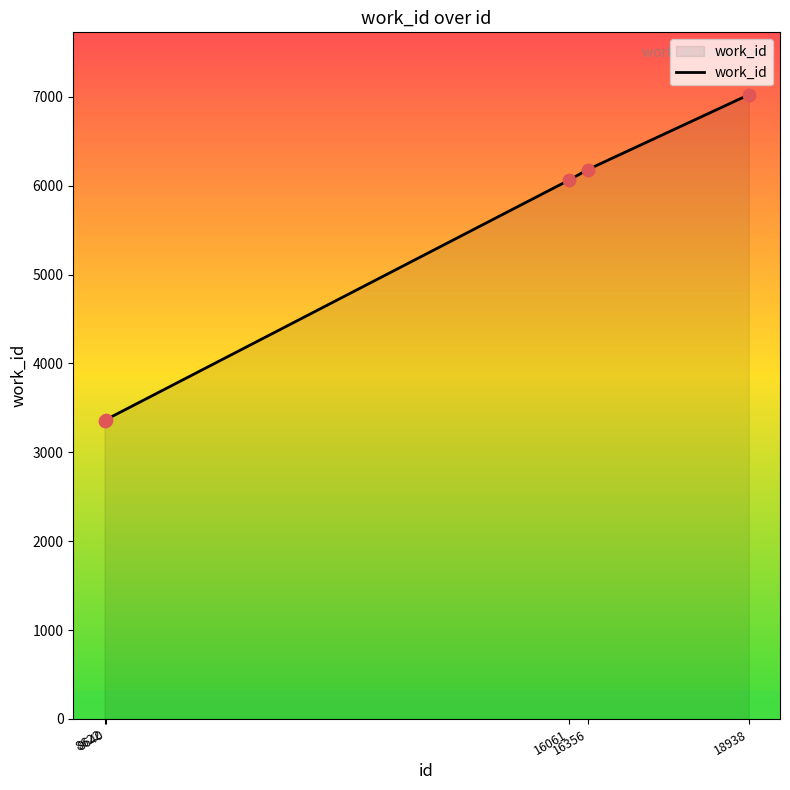

What is the change in value from 8640 to 16356?

+2814